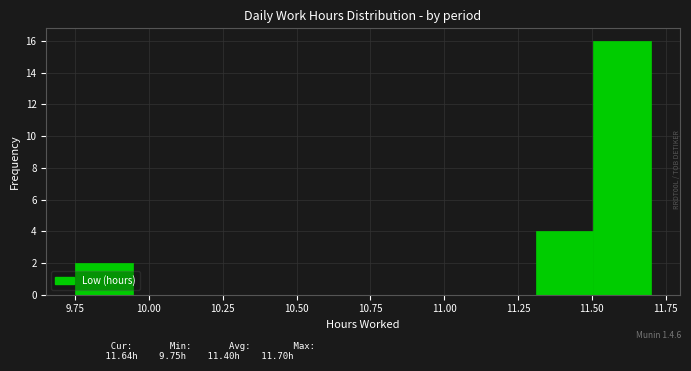

Read against the x-axis, roughly where is the centre of the tallest bar?

11.60